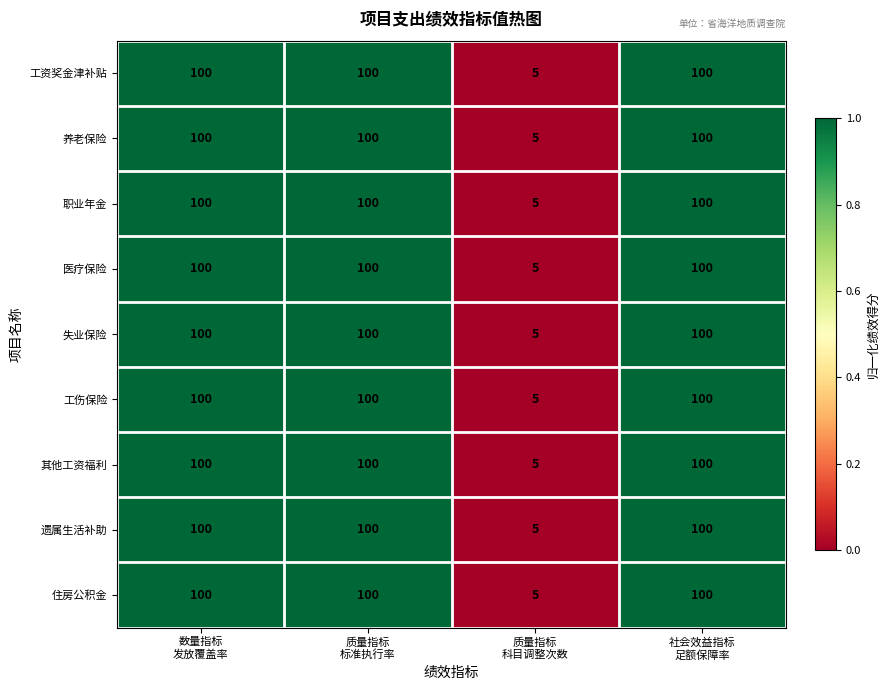

What is the minimum value shown in the chart?

5